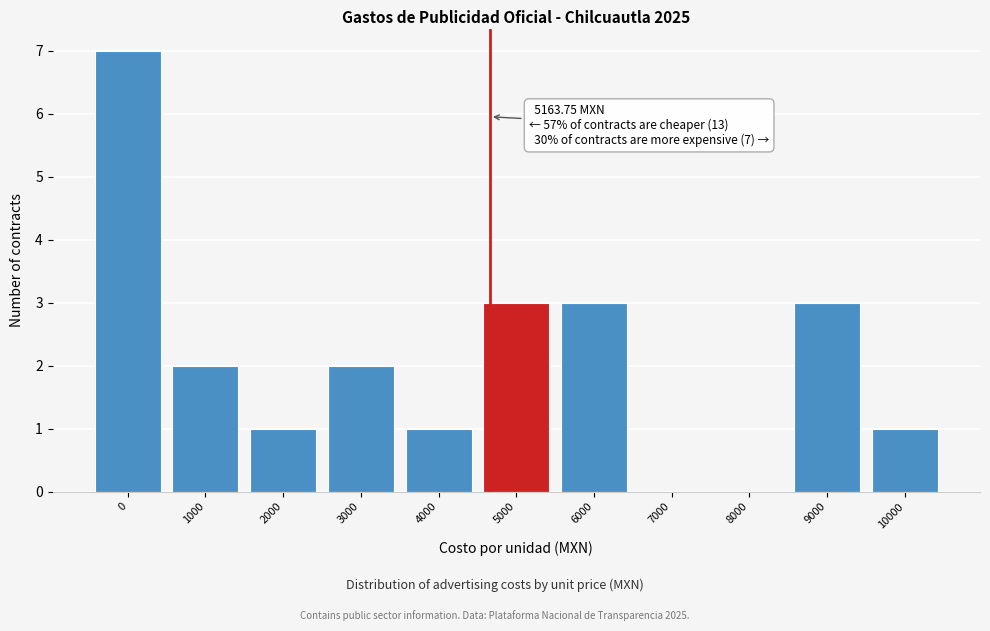

Reading right to left, extract all data points from this chart.

10000=1	9000=3	8000=0	7000=0	6000=3	5000=3	4000=1	3000=2	2000=1	1000=2	0=7